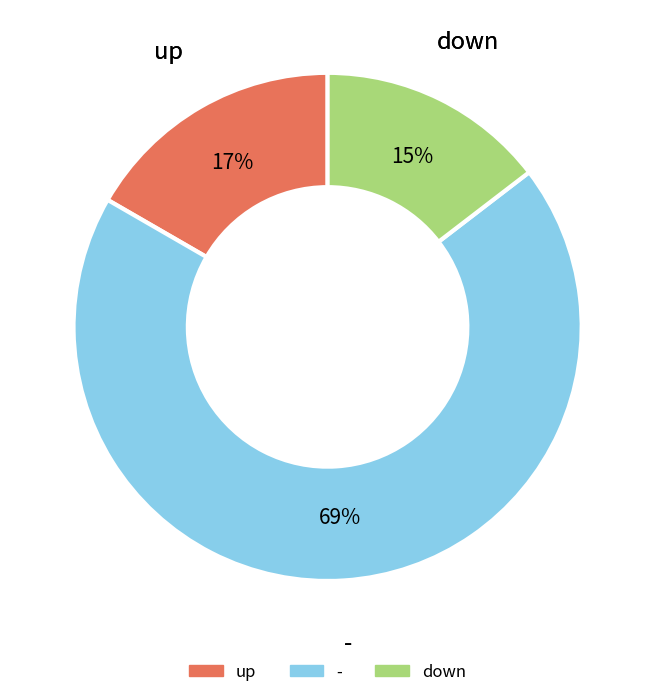

Which has a higher value, down or up?

up